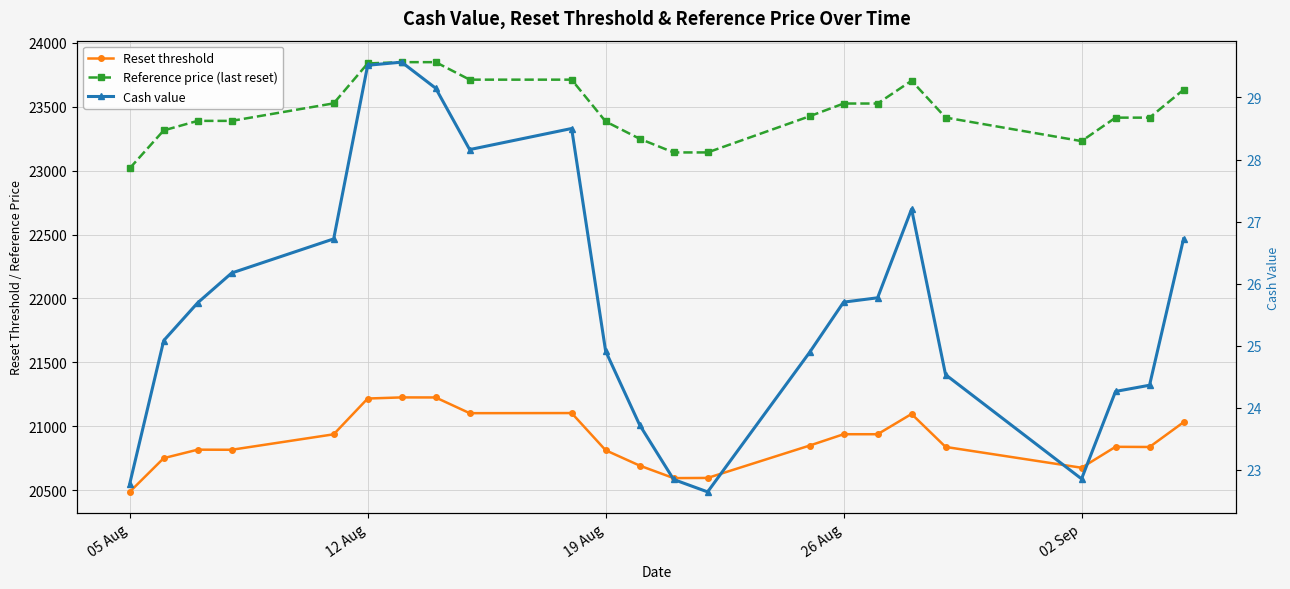

The value of Cash value at 12 is 31.2. True or false?

False